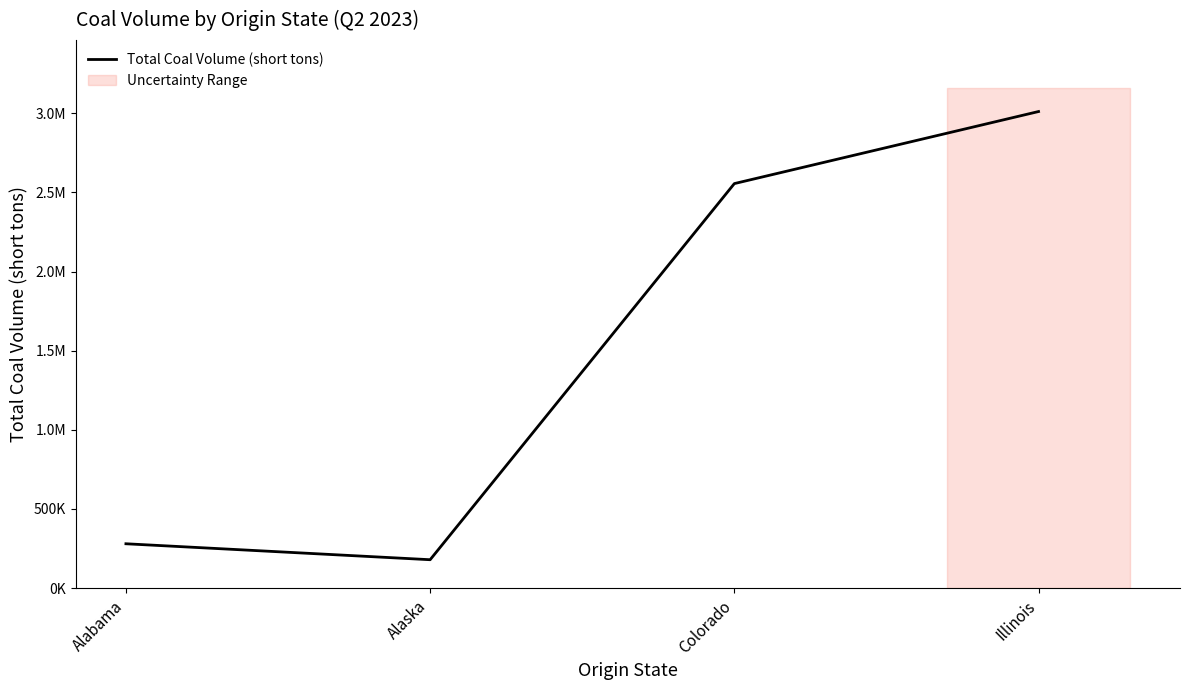

What is the change in value from Alaska to Colorado?

+2376190